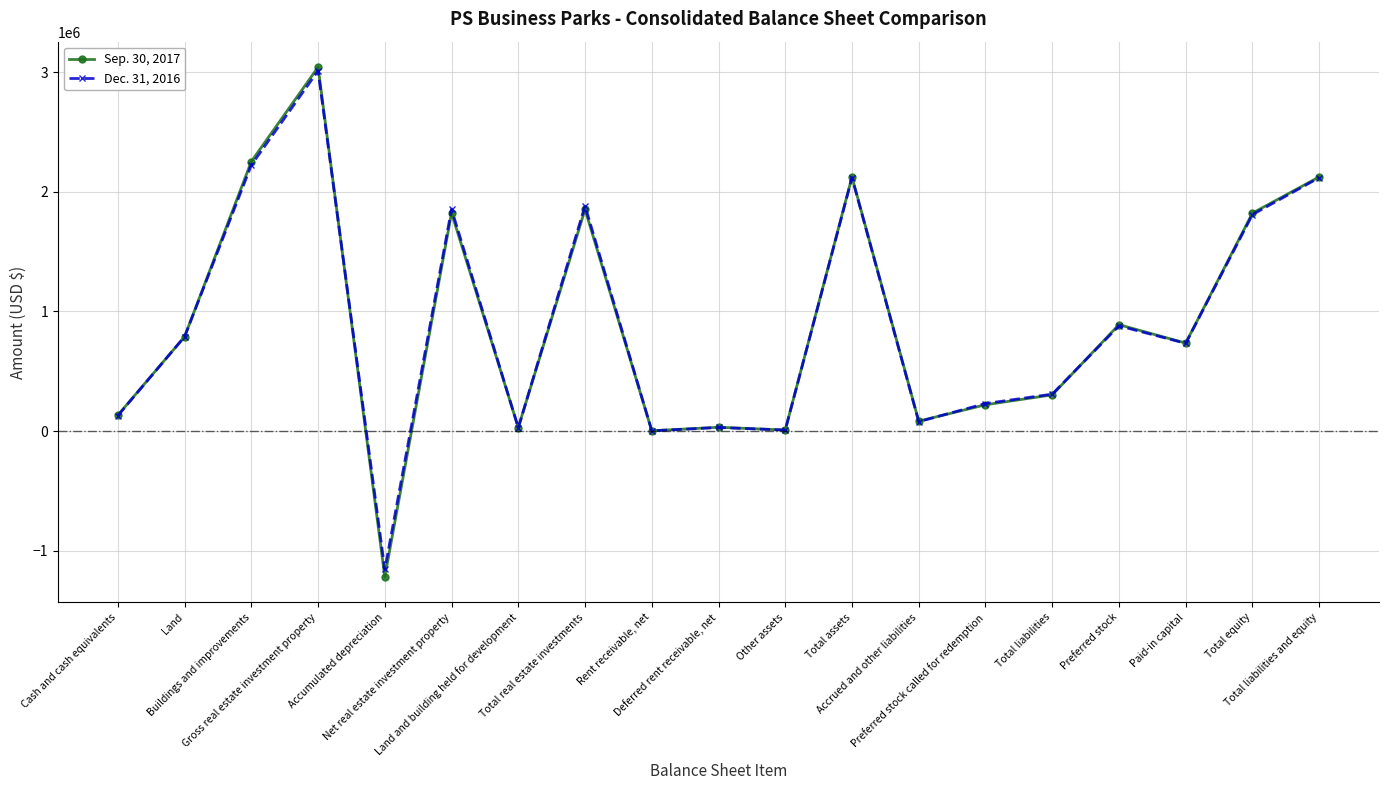

What is the sum of all Sep. 30, 2017 values?

17056707